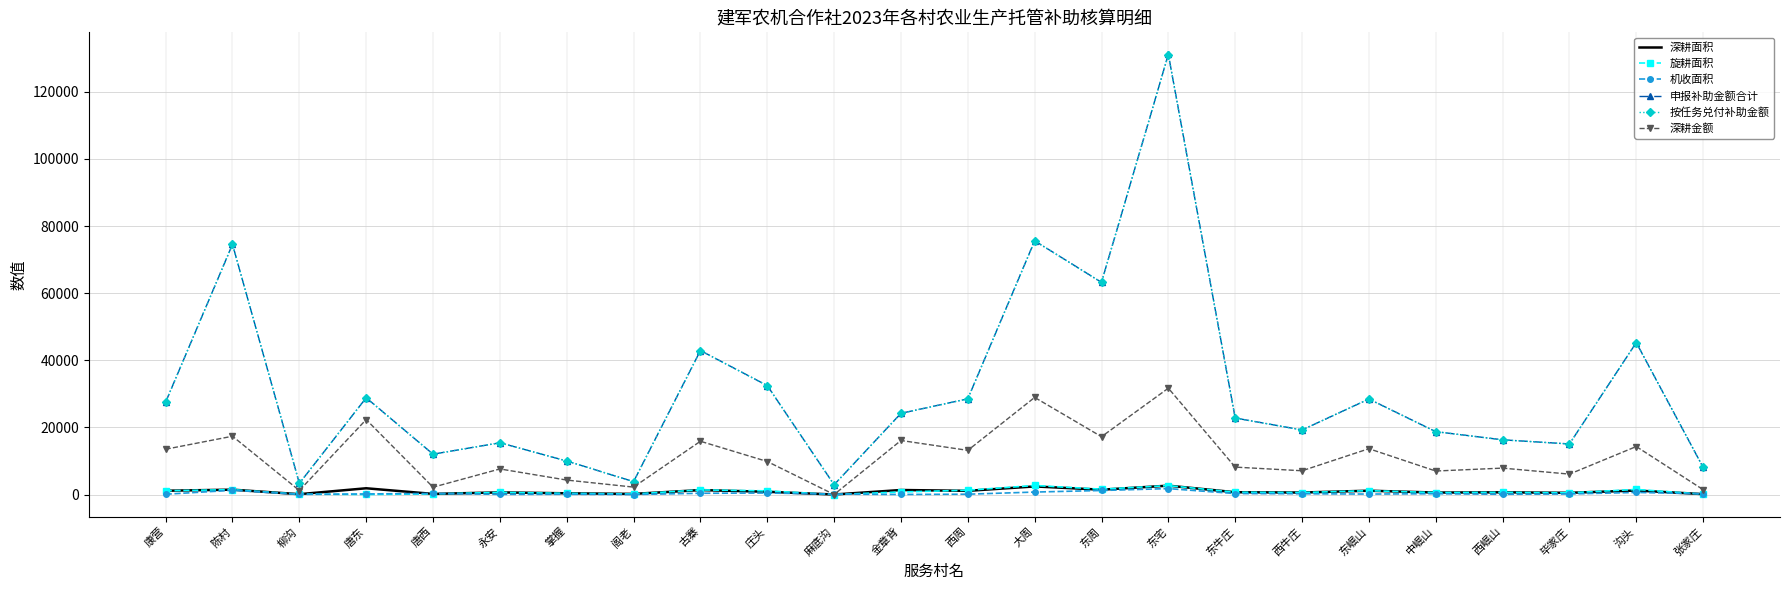

True or false: 机收面积 has more than 0 interior local peaks.

True